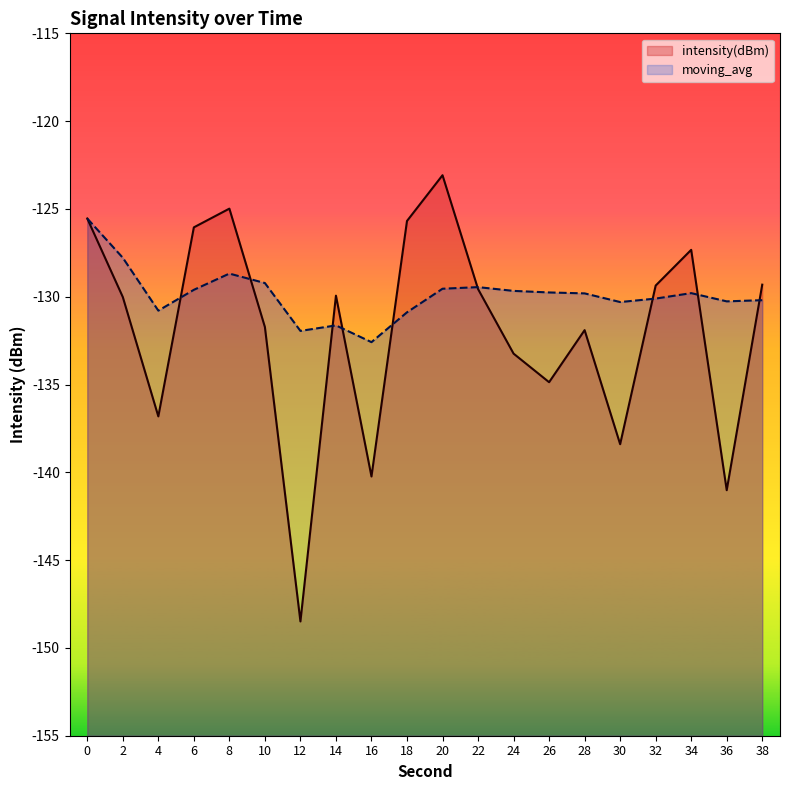

What is the total value across all series at 12?

-280.4